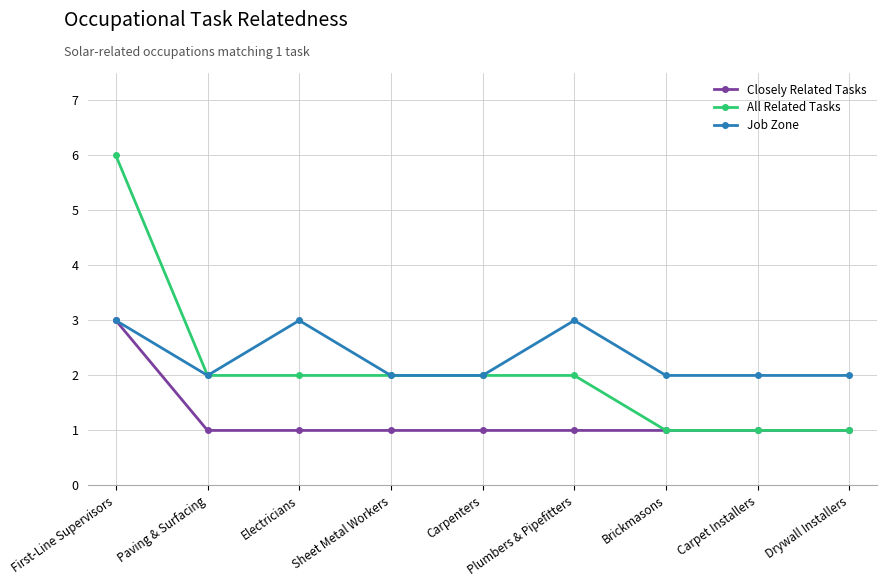

How many data points in All Related Tasks are less than 2?

3